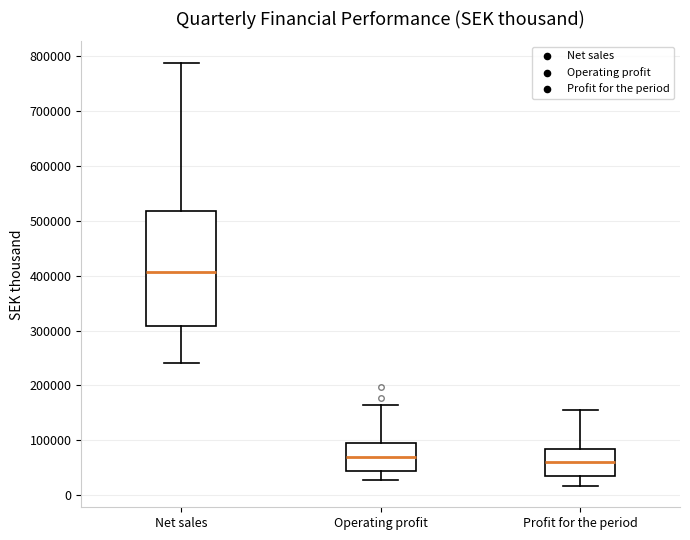

Where does the median line of the box for Net sales sit on the y-axis? The values are not printed on the chart, so give them approximately, as read against the axis.

410000